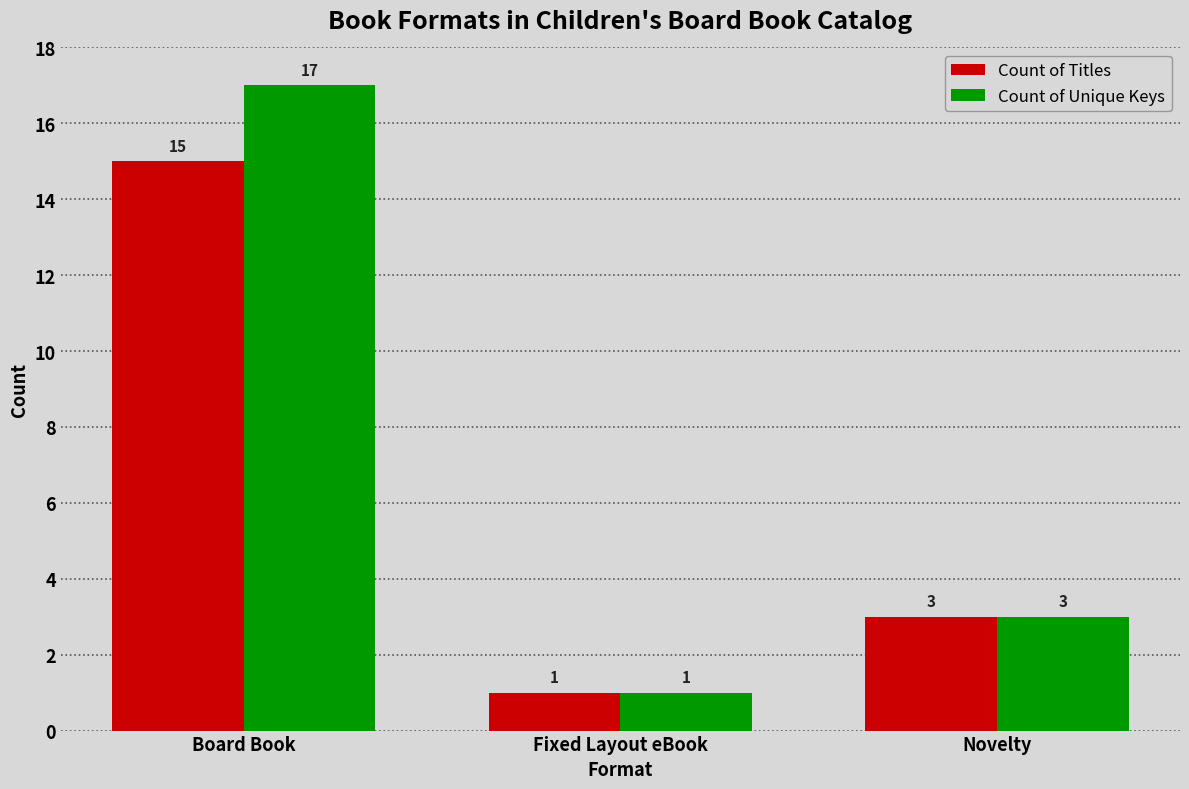

Where is Count of Titles nearest to the value 8?

Novelty